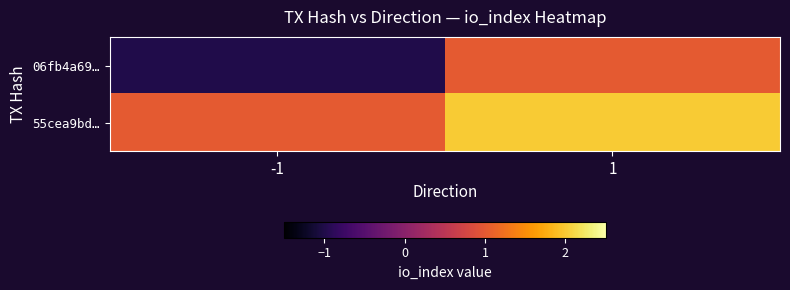

Which label corresponds to the smallest value in the chart?

-1